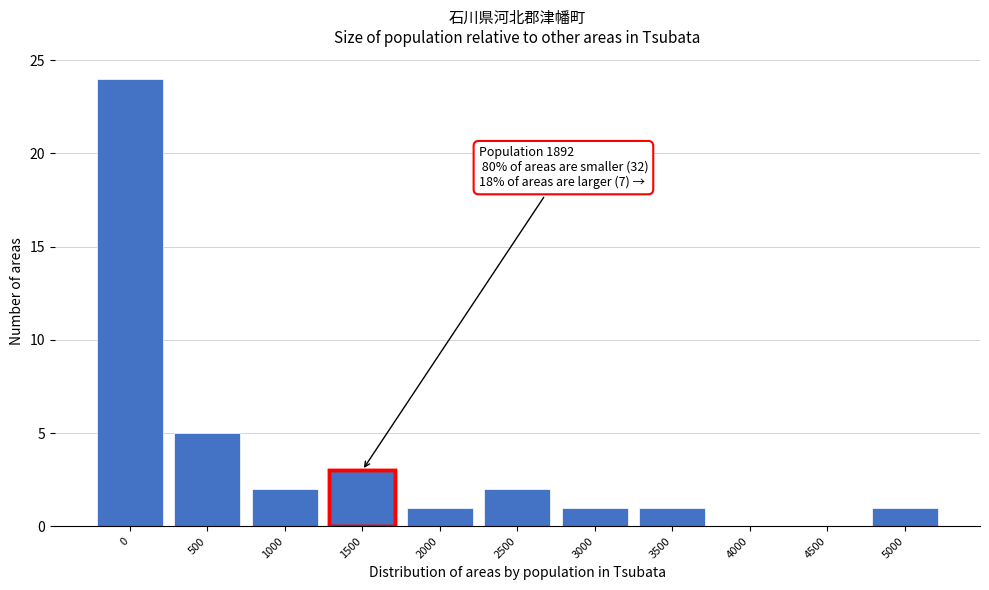

Reading right to left, list all the values displayed in this chart.

5000=1	4500=0	4000=0	3500=1	3000=1	2500=2	2000=1	1500=3	1000=2	500=5	0=24